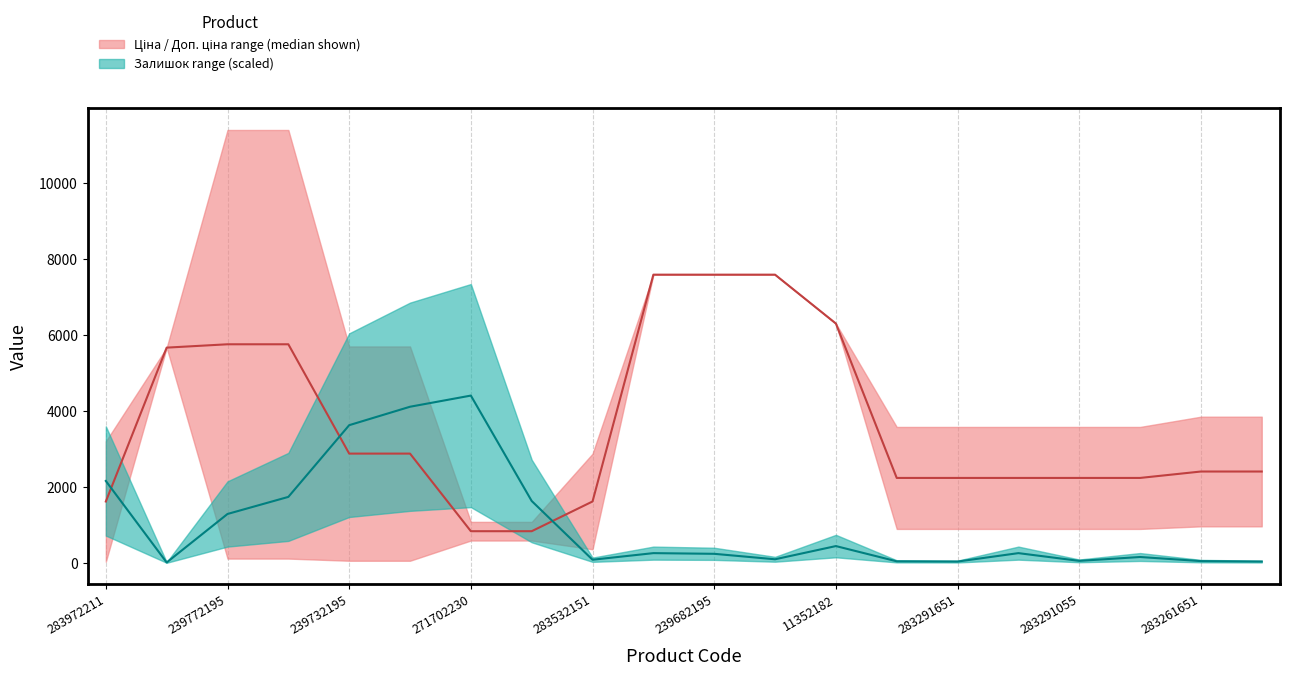

Does the chart have visible grid lines?

Yes